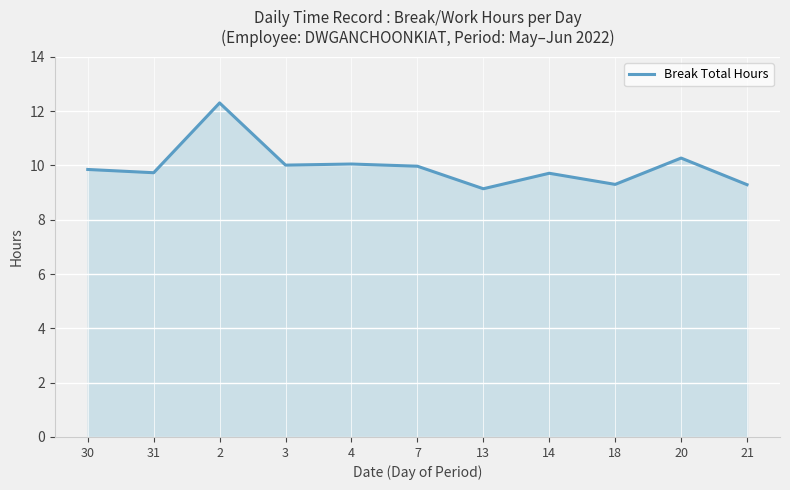

What is the average value?

10.0